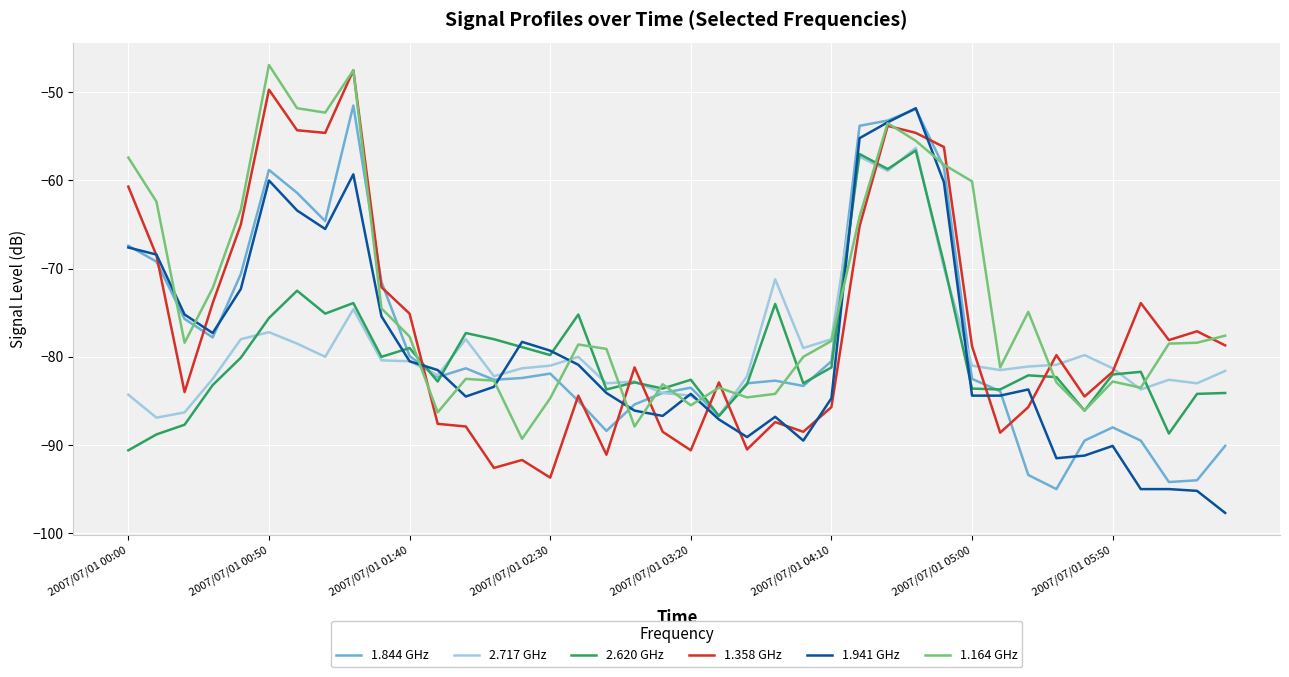

What is the minimum value for 2.620 GHz?

-90.6